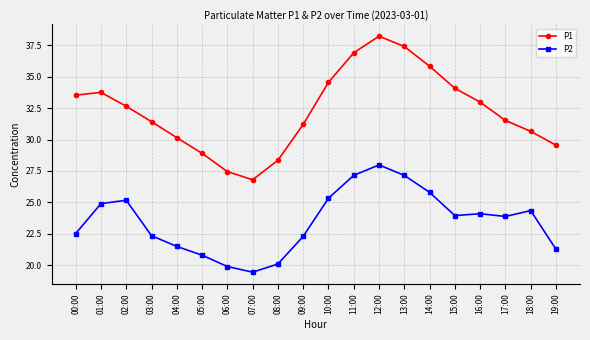

How many values in the P1 series are below 32?

10